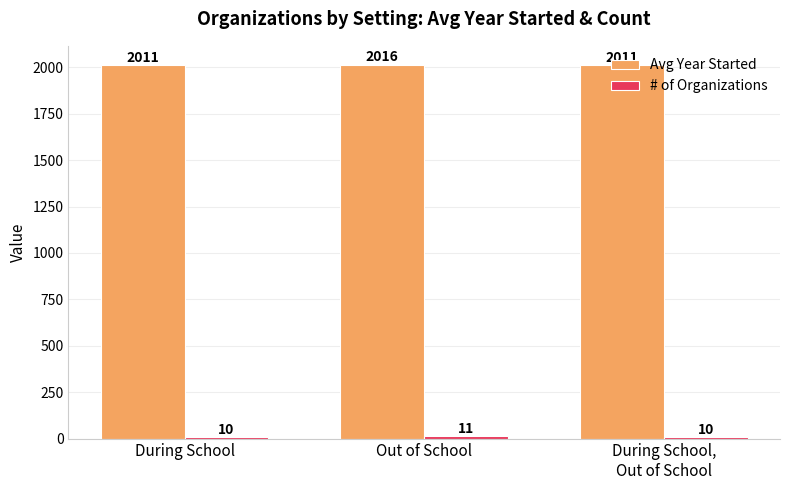

Which category has the highest value across all series?

Out of School